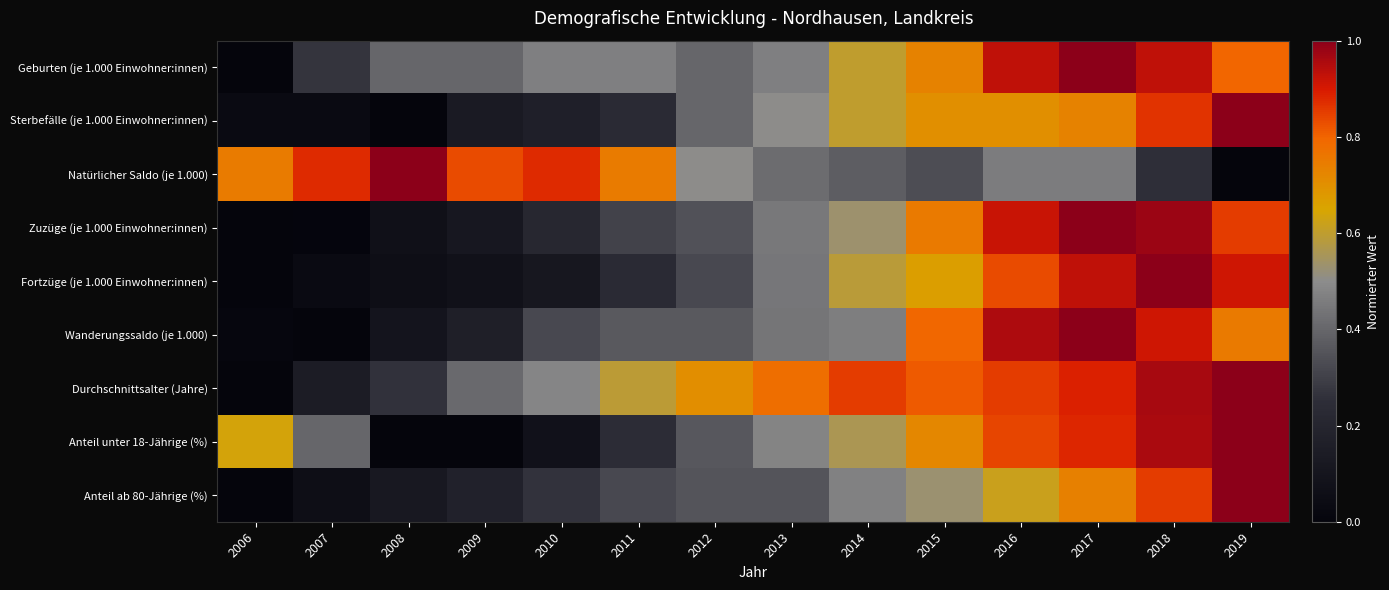

At which category is the sum across all series the highest?

2018